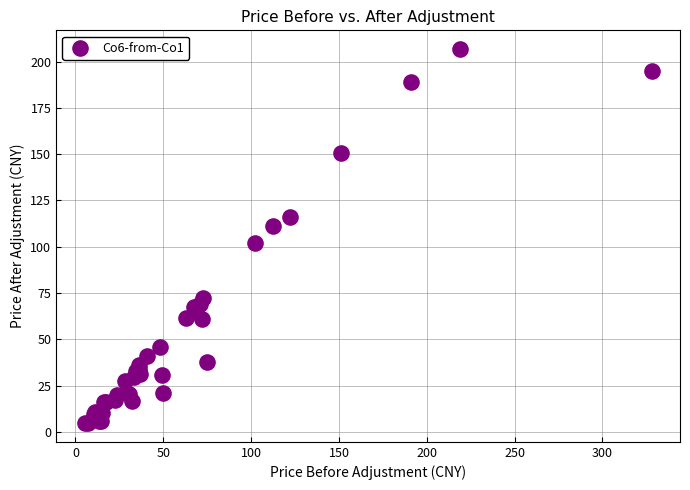

What Y value in the scatter plot is closest to 105?

102.0